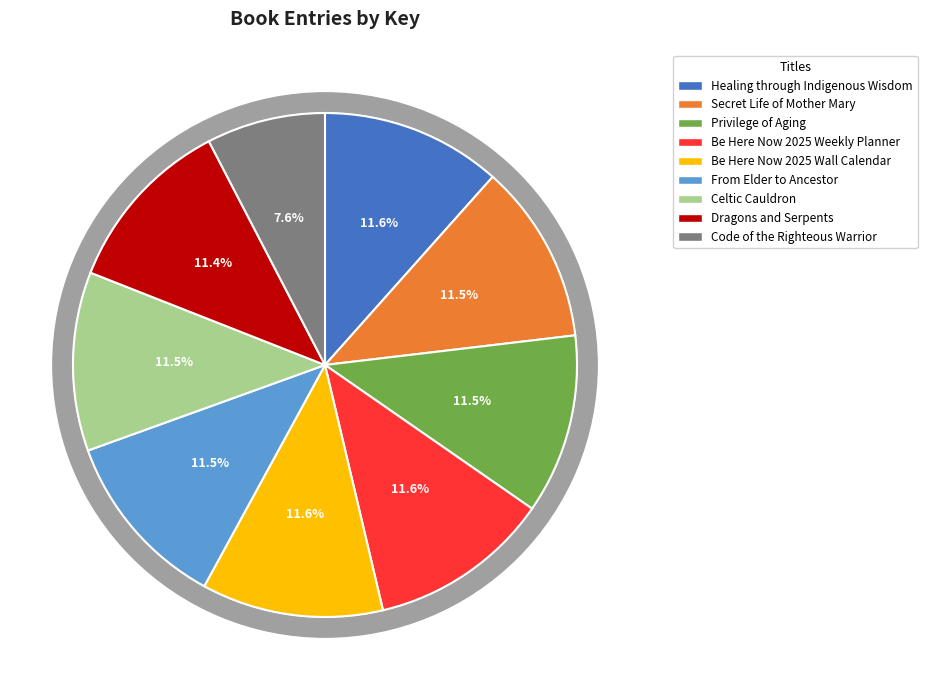

True or false: Dragons and Serpents accounts for 25% of the total.

False